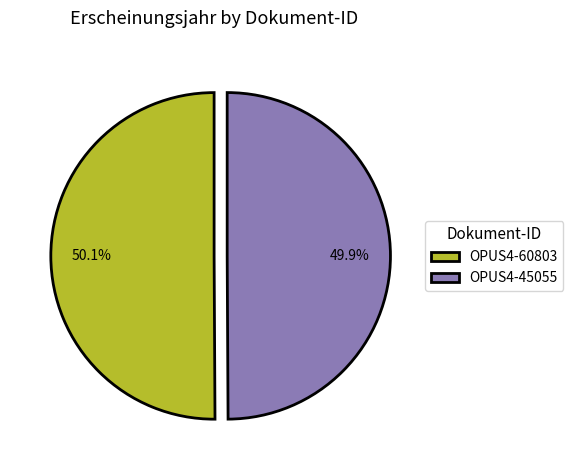

What is the total percentage of OPUS4-60803 and OPUS4-45055?

100.0%